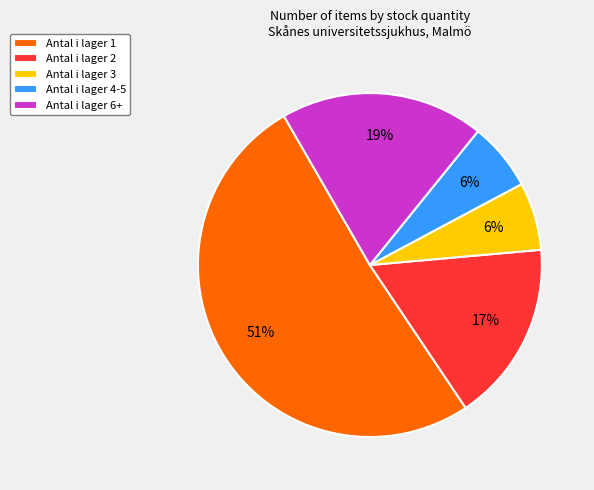

What percentage is the Antal i lager 2 slice, to the nearest percent?

17%